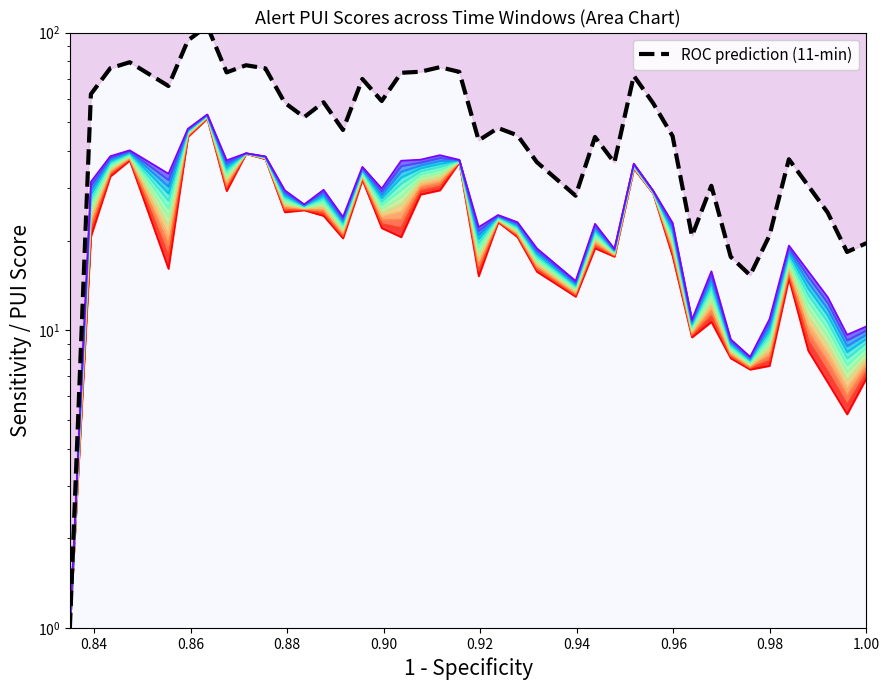

Which series has the widest spread of values?

ROC prediction (11-min)